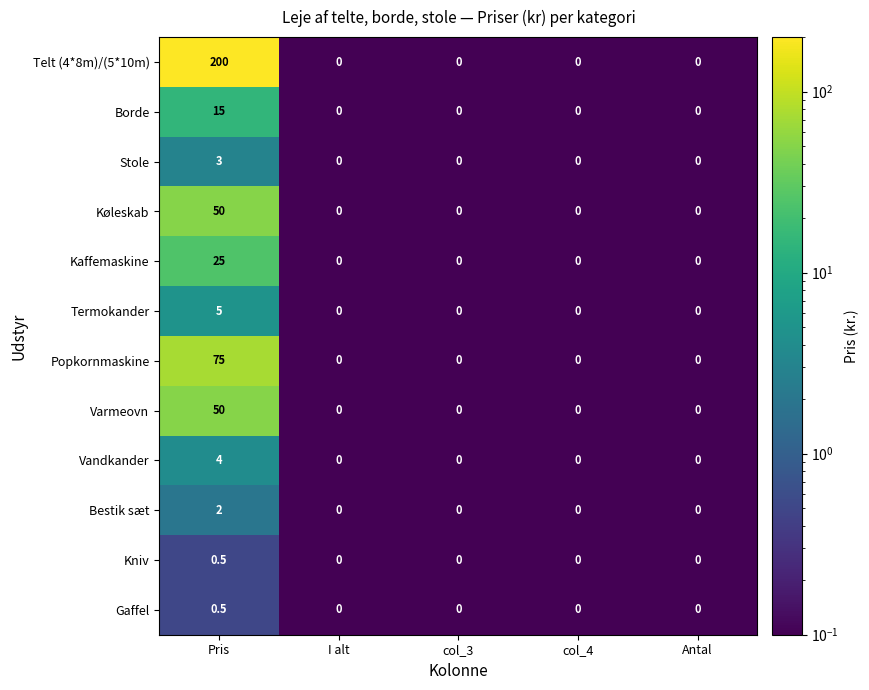

How many data points does each series have?

5